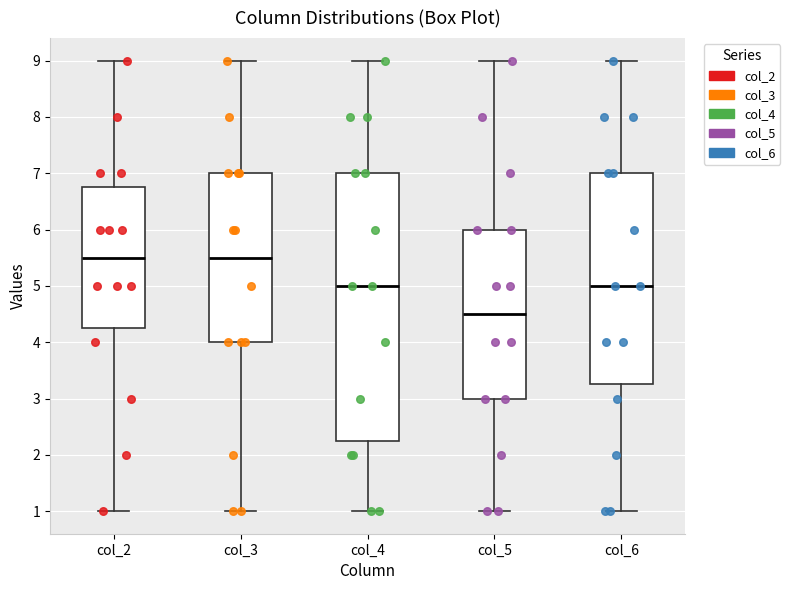

Reading left to right, transcribe this box plot: for each box, give where its median line is, the range the box spans, and where its two whiskers end, as read against the y-axis. The values are not printed on the chart, so give them approximately, as read against the axis.

col_2: median 5.5, box 4.3 to 6.8, whiskers 1.0 to 9.0
col_3: median 5.5, box 4.0 to 7.0, whiskers 1.0 to 9.0
col_4: median 5.0, box 2.3 to 7.0, whiskers 1.0 to 9.0
col_5: median 4.5, box 3.0 to 6.0, whiskers 1.0 to 9.0
col_6: median 5.0, box 3.3 to 7.0, whiskers 1.0 to 9.0